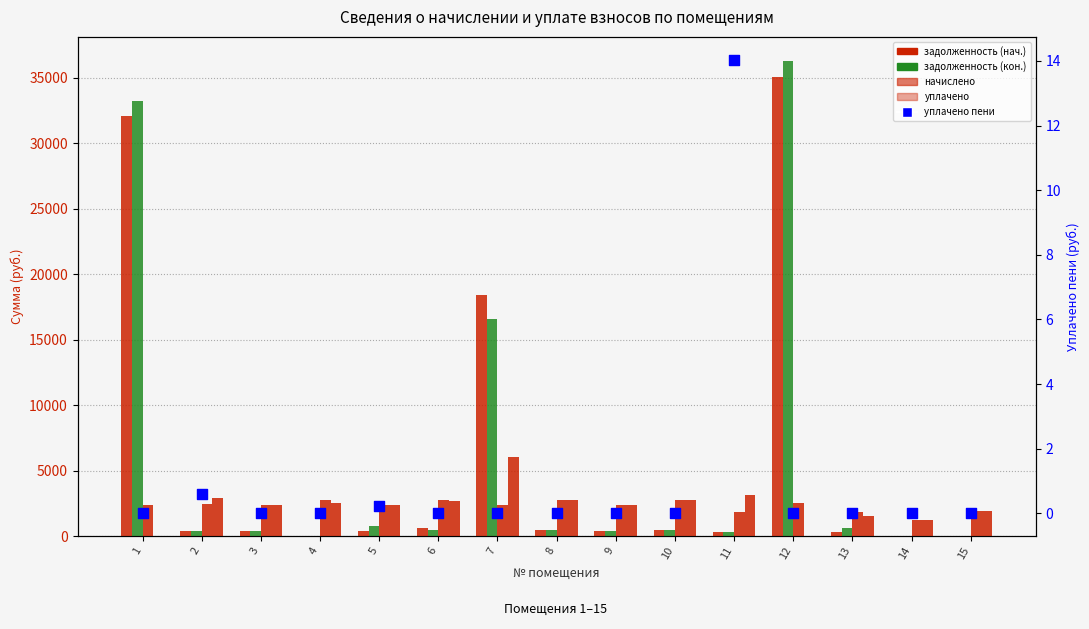

What are all the series names shown in the legend?

задолженность (нач.), задолженность (кон.), начислено, уплачено, уплачено пени